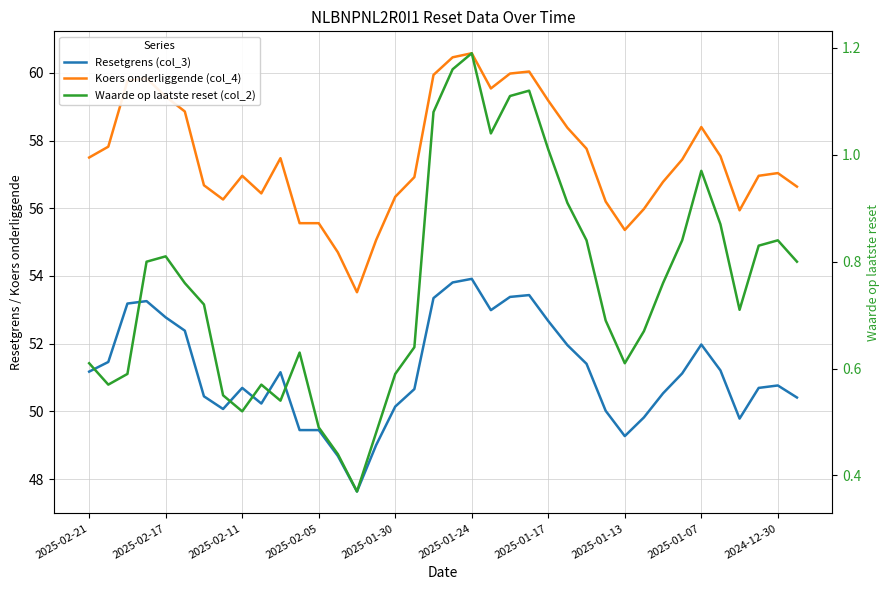

Is this an area chart (filled region under the line)?

No